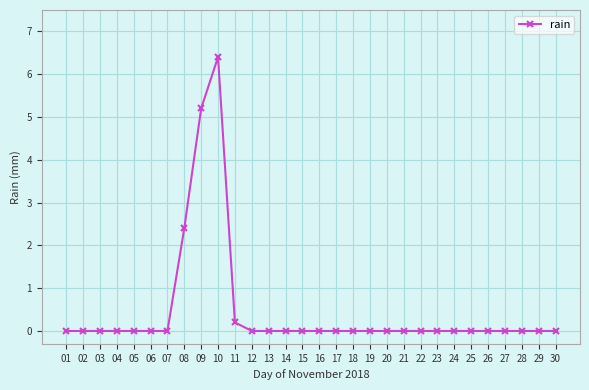

What is the maximum value shown in the chart?

6.4